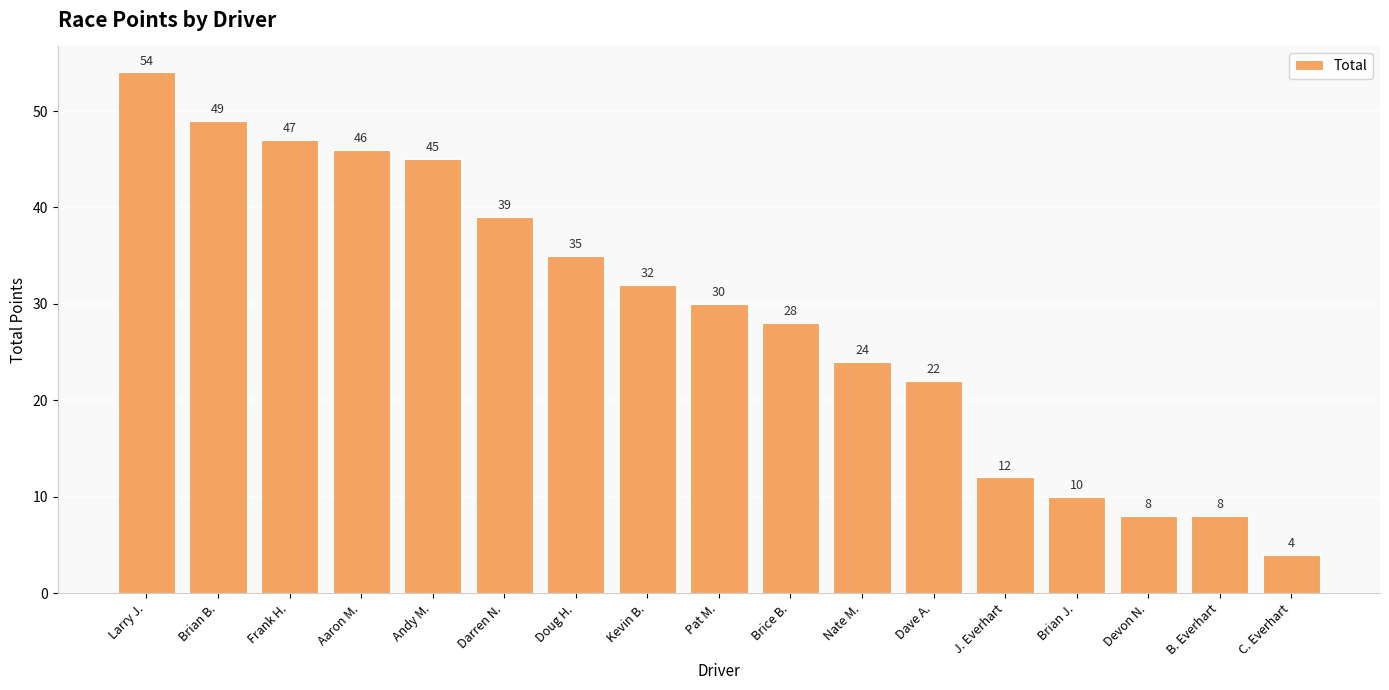

What is the difference between the second highest and minimum values?

45